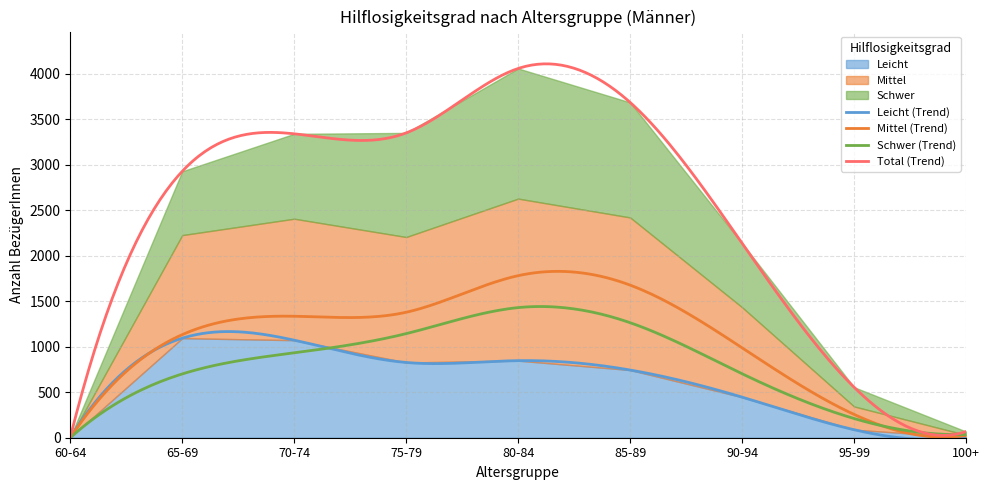

What is the difference between the highest and lowest values at 65-69?

2227